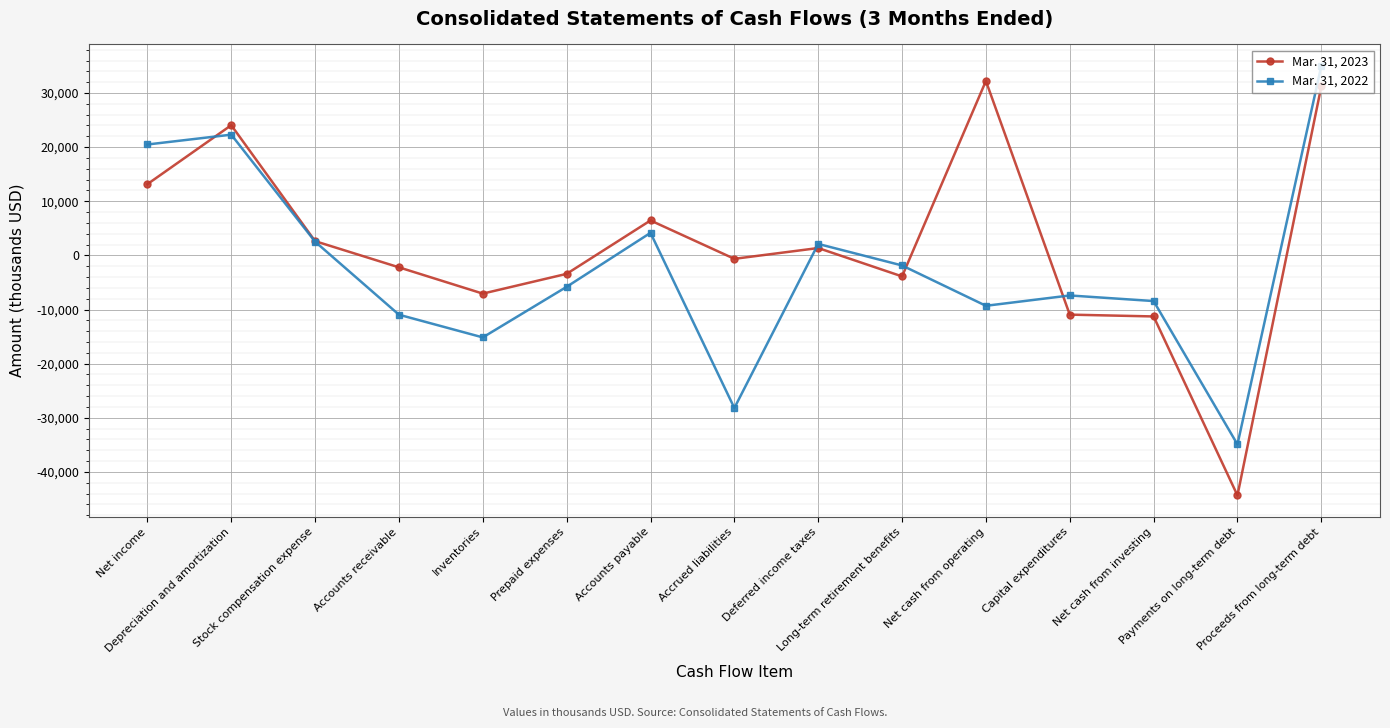

What is the minimum value shown in the chart?

-44343